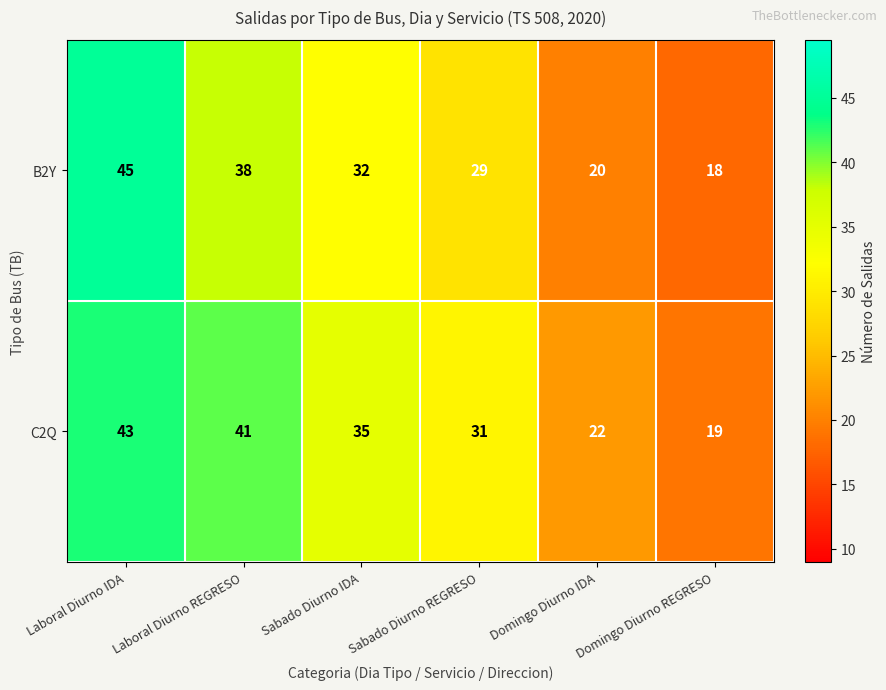

List the series in order of their overall mean, lowest first.

B2Y, C2Q